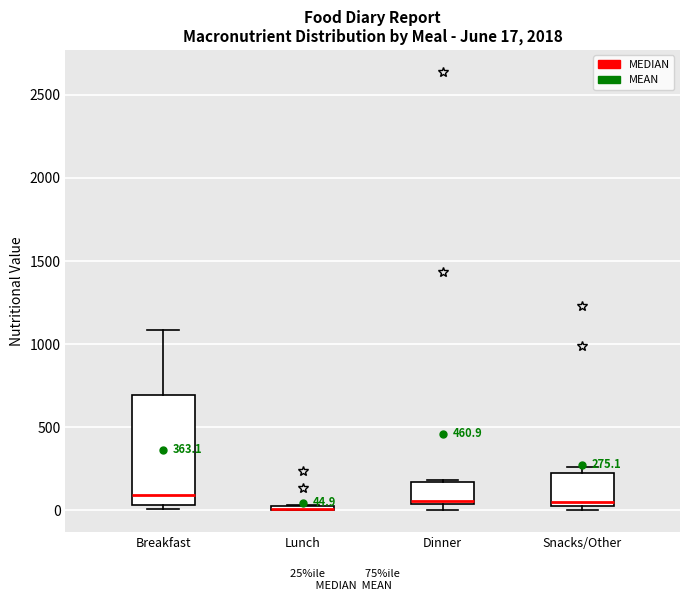

Comparing the boxes themselves (not the whiskers), which one is the tallest?

Breakfast